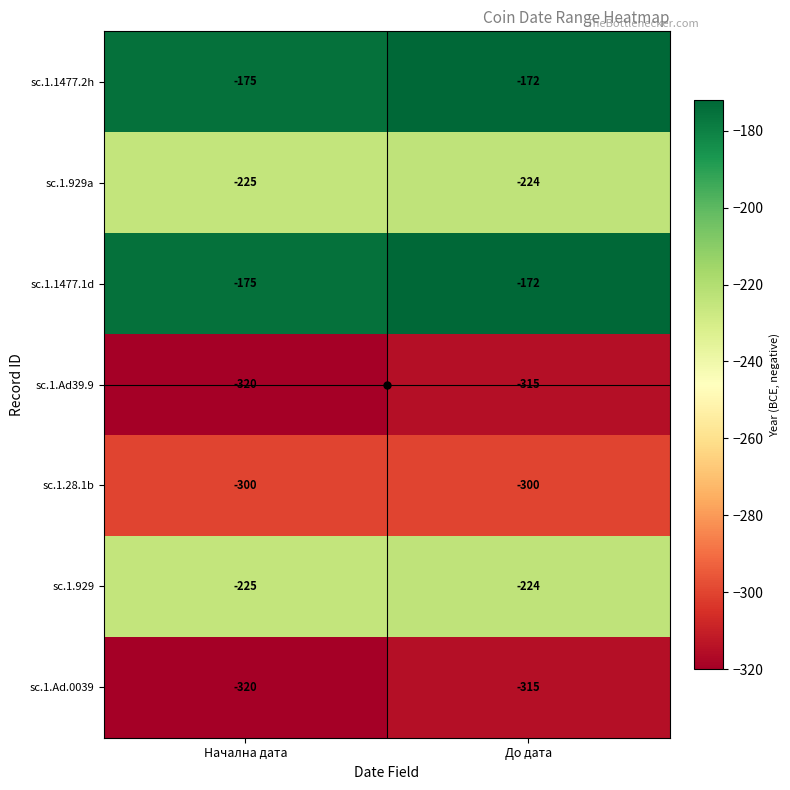

True or false: sc.1.929a has a value of -126 at Начална дата.

False